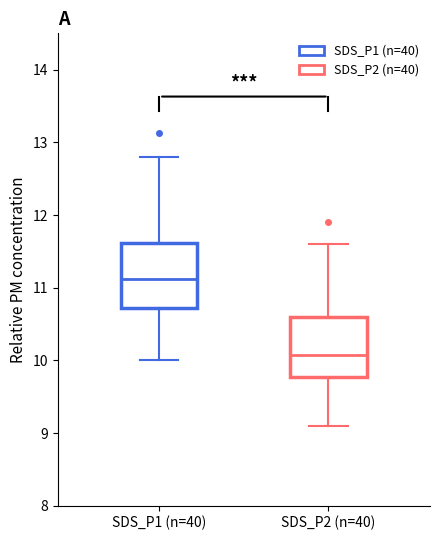

Reading left to right, transcribe this box plot: for each box, give where its median line is, the range the box spans, and where its two whiskers end, as read against the y-axis. The values are not printed on the chart, so give them approximately, as read against the axis.

SDS_P1 (n=40): median 11.1, box 10.7 to 11.6, whiskers 10.0 to 12.8
SDS_P2 (n=40): median 10.1, box 9.8 to 10.6, whiskers 9.1 to 11.6